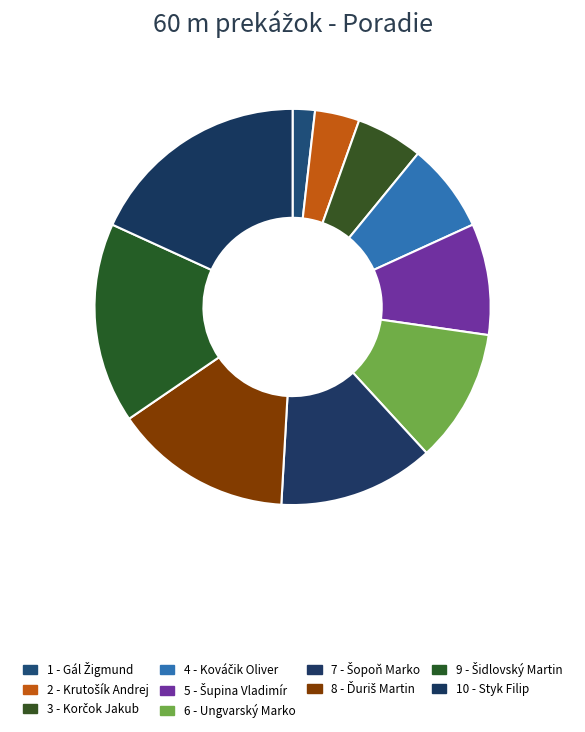

Count the number of slices in the pie.

10